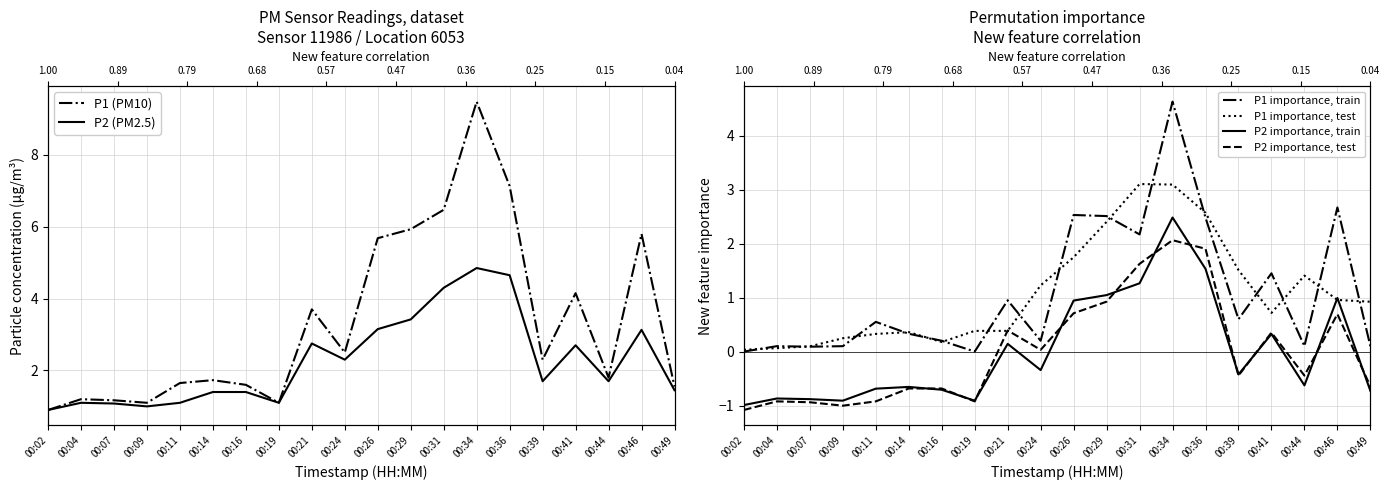

Which series changed the most between 00:19 and 00:26?

P1 (PM10)